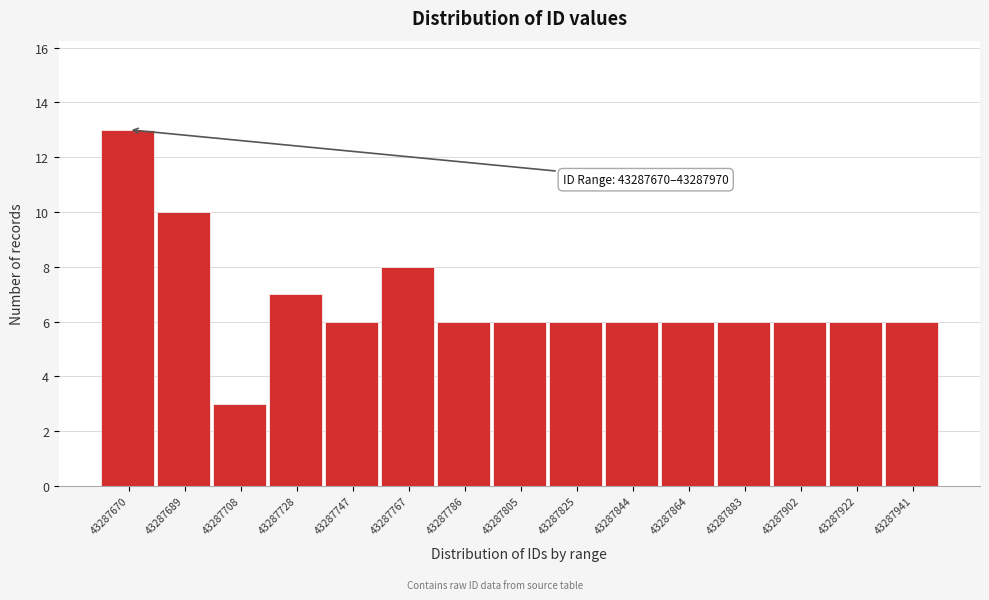

Reading left to right, what are all the values shown in this chart?

13	10	3	7	6	8	6	6	6	6	6	6	6	6	6